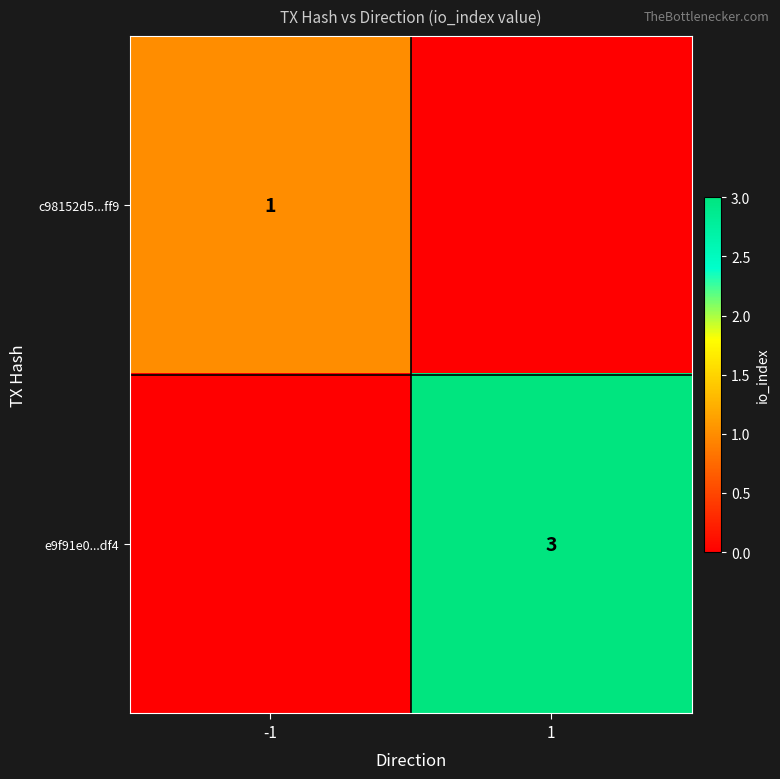

The value of e9f91e0...df4 at 1 is 3. True or false?

True